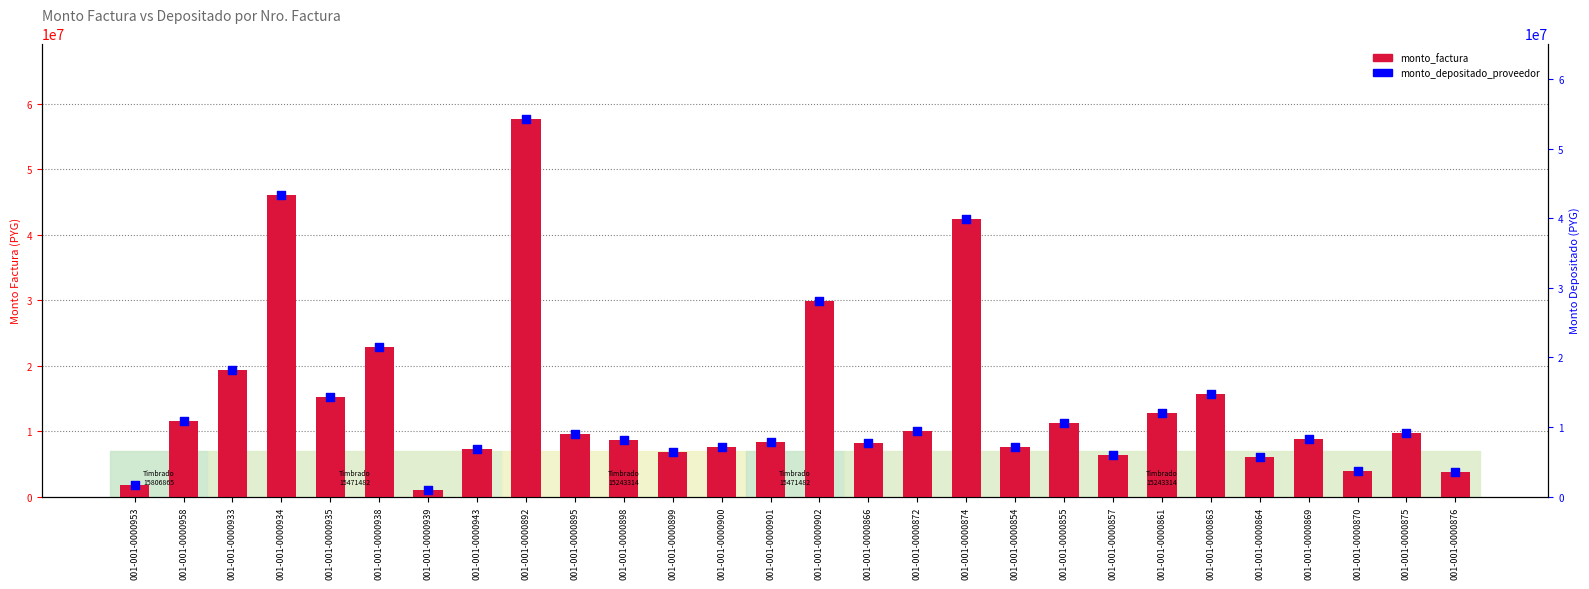

Is the value of monto_depositado_proveedor at 001-001-0000866 greater than the value of monto_factura at 001-001-0000953?

Yes